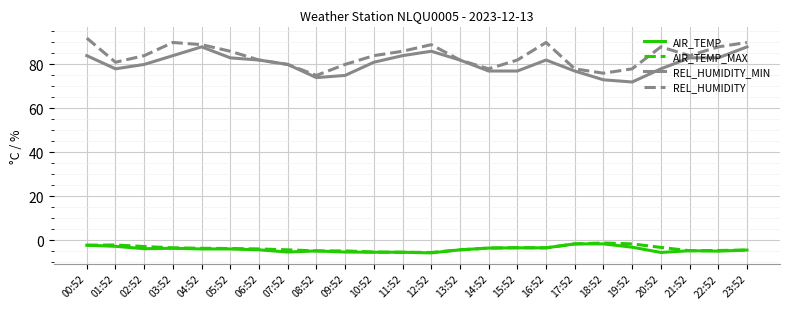

True or false: AIR_TEMP_MAX has a value of -1.7 at 19:52.

True